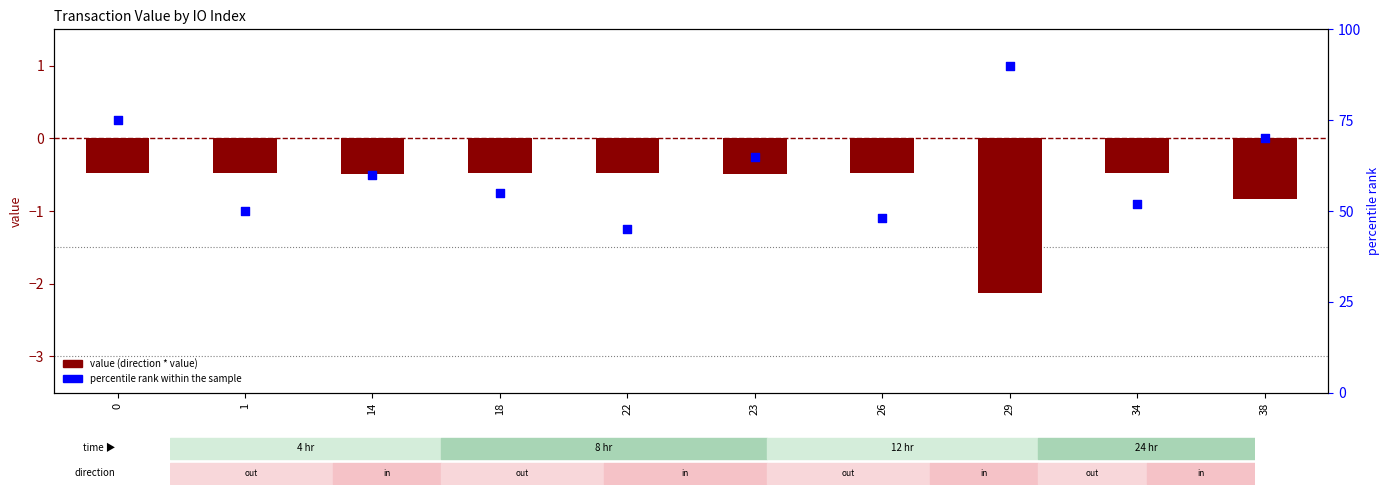

What is the total value across all series at 29?

87.9